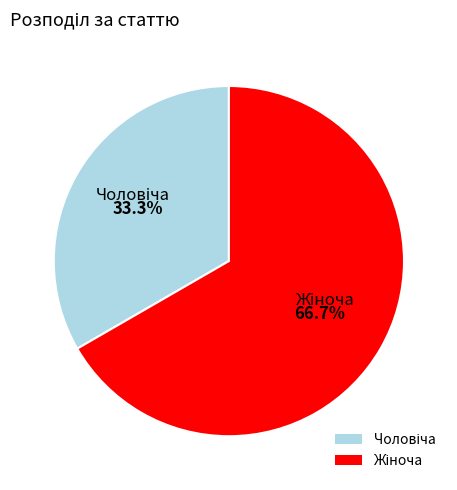

Is there any slice that represents more than half of the pie?

Yes